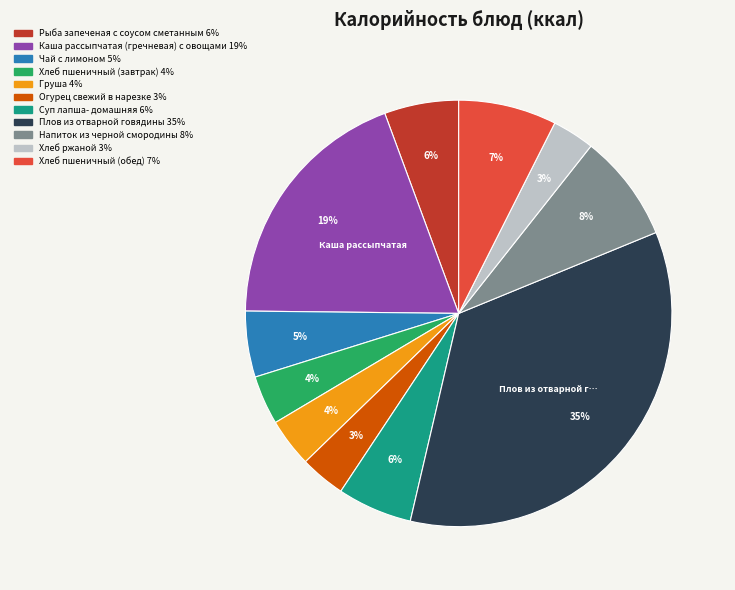

Is there a majority slice in this chart?

No